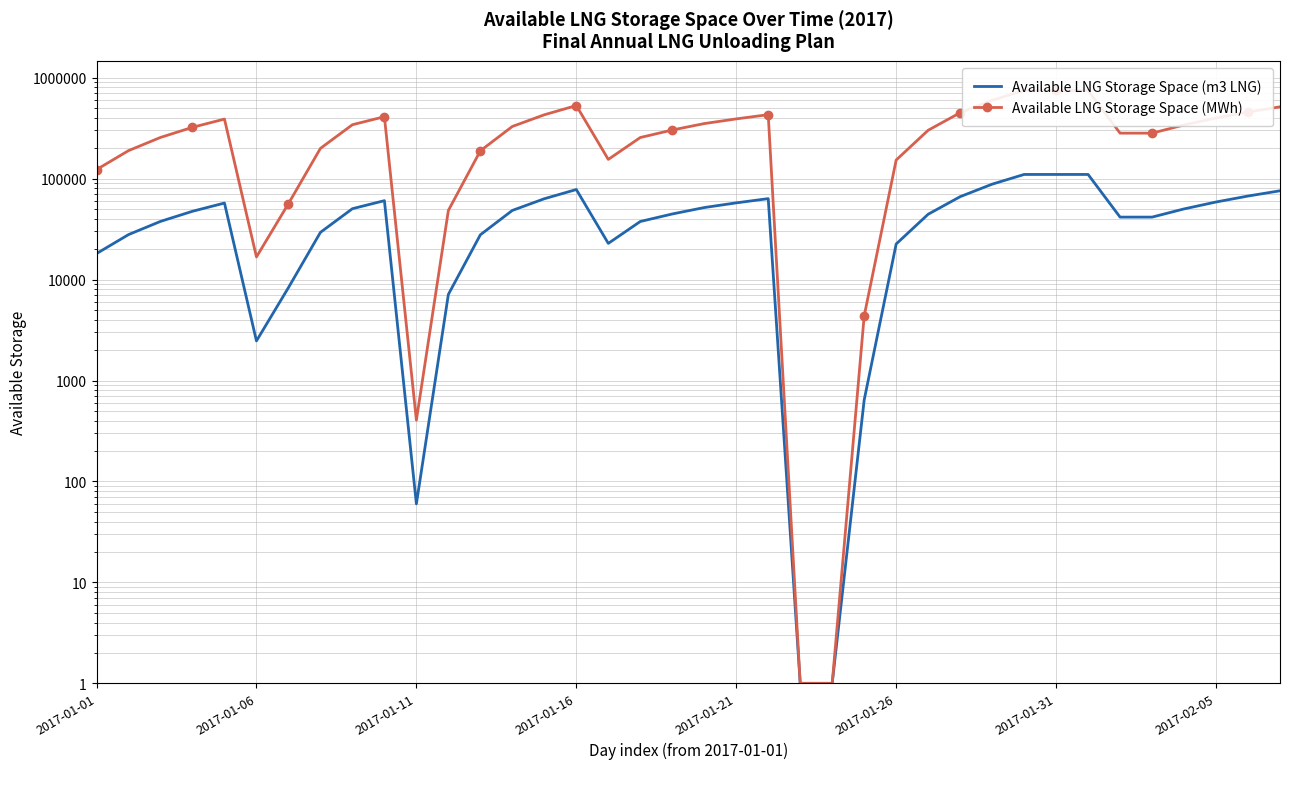

Between 2017-01-11 and 37, which series saw the biggest shift?

Available LNG Storage Space (MWh)